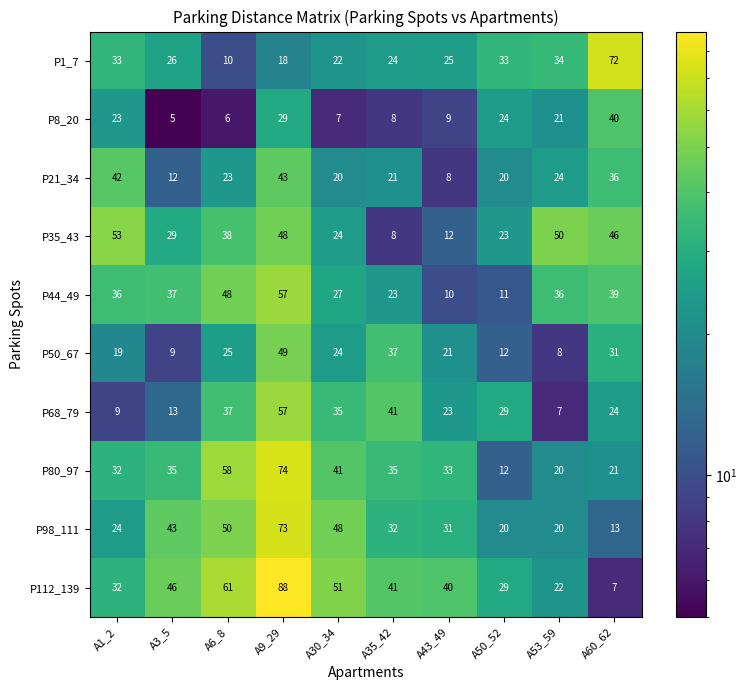

Read the P112_139 value at A6_8, to the nearest 10.

60